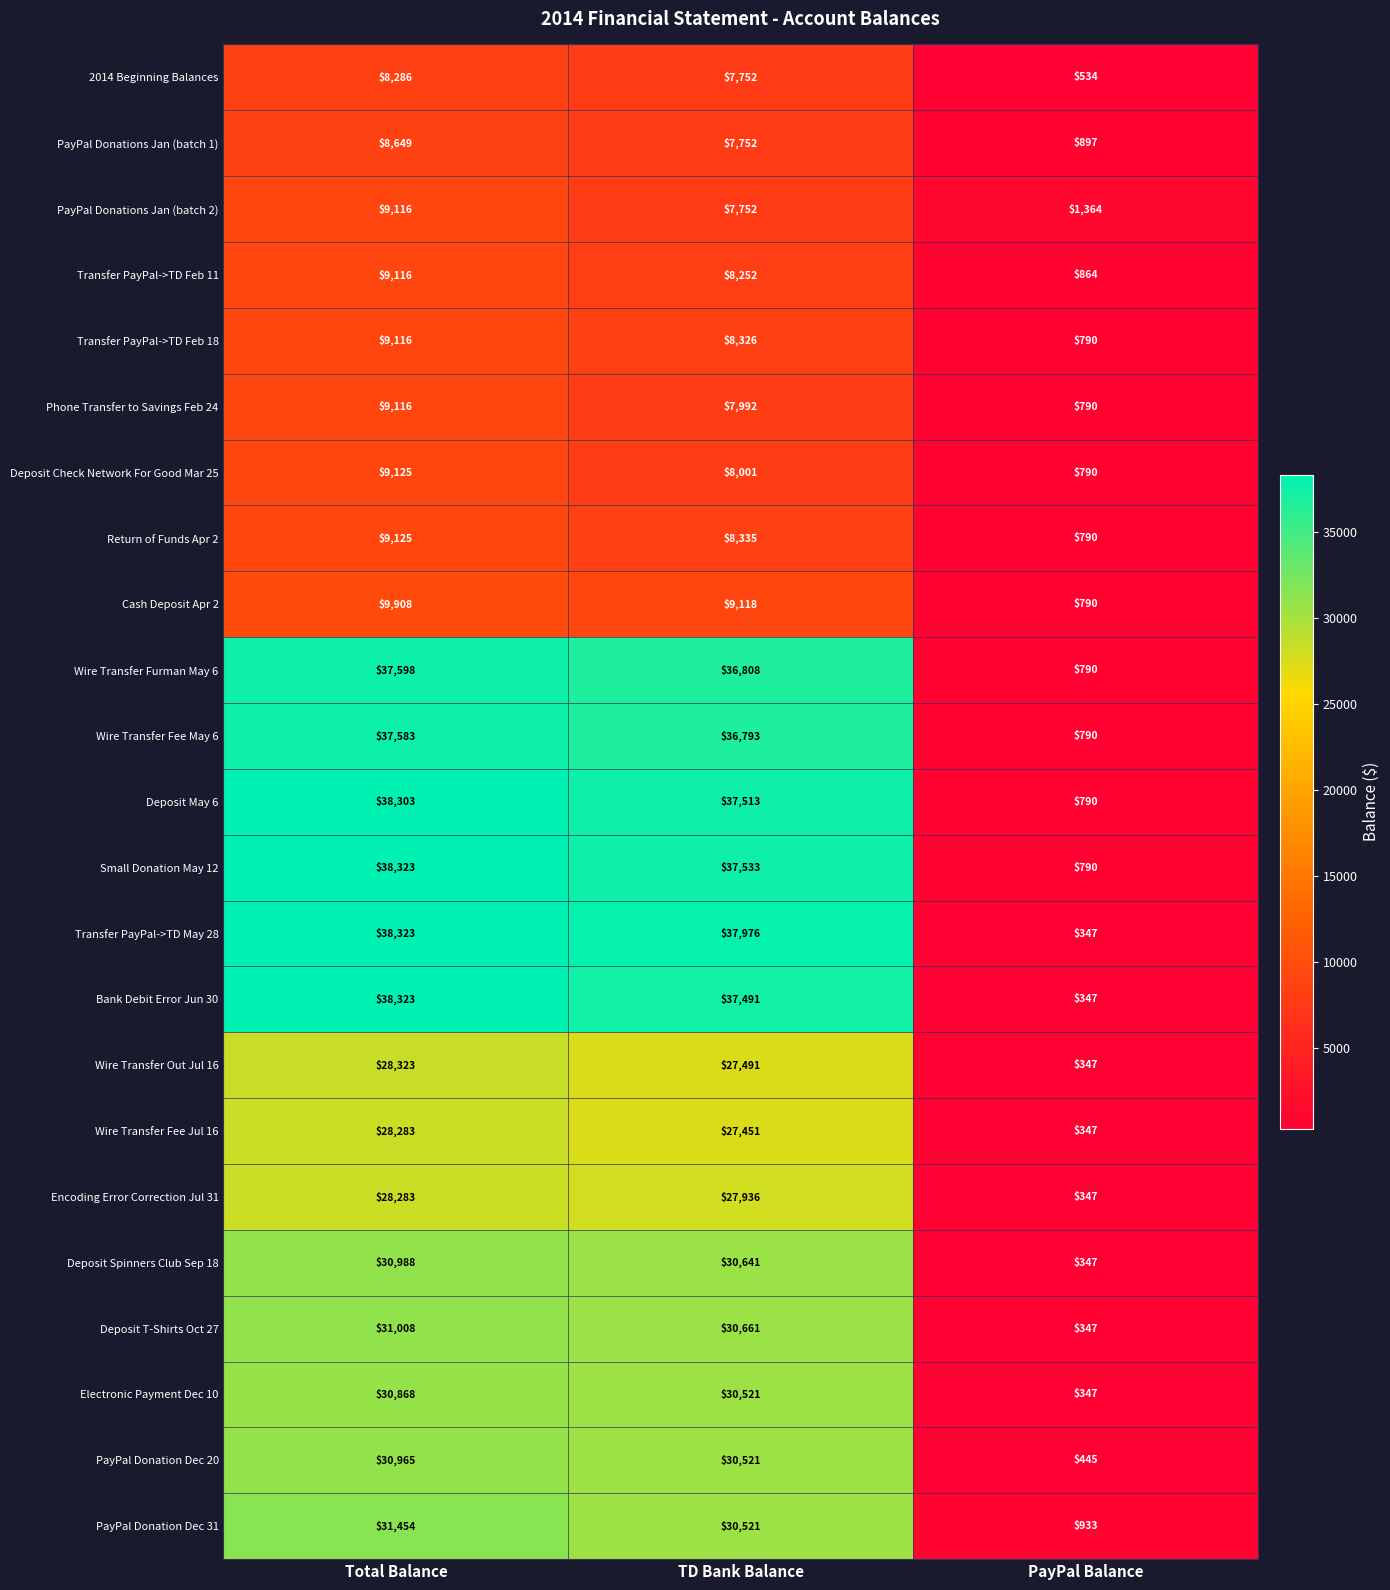

What is the spread (max minus min) of values at PayPal Balance?

1017